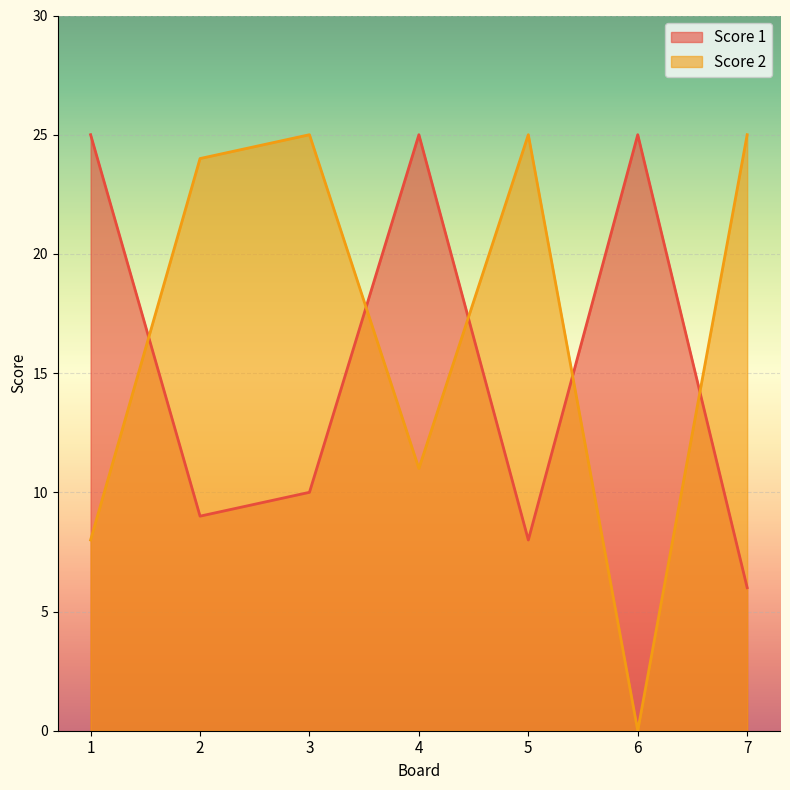

Rank the series by their maximum value, from highest to lowest.

Score 1, Score 2